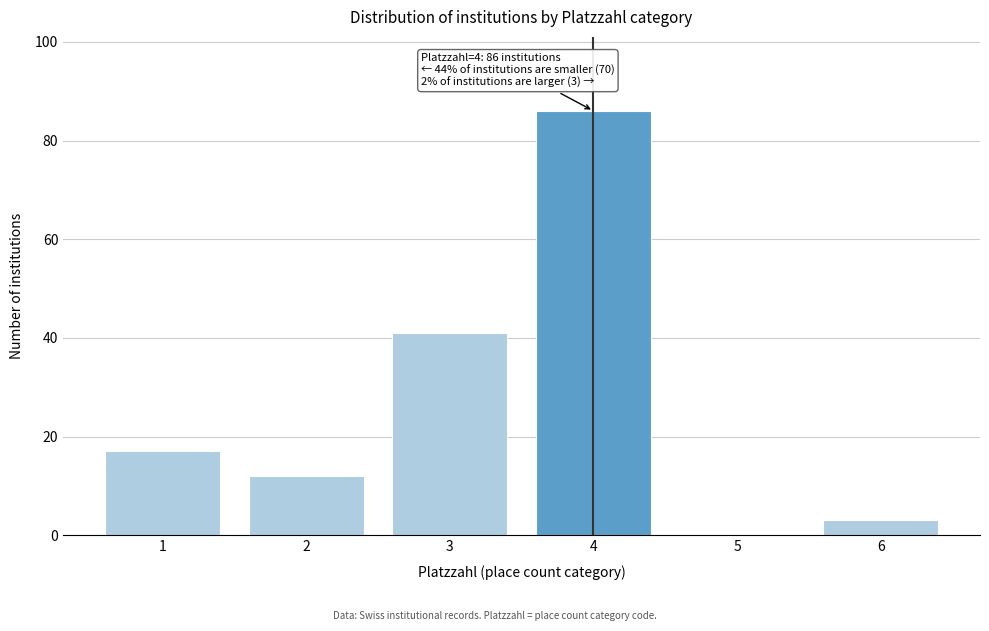

Reading left to right, what are all the values shown in this chart?

1=17	2=12	3=41	4=86	5=0	6=3